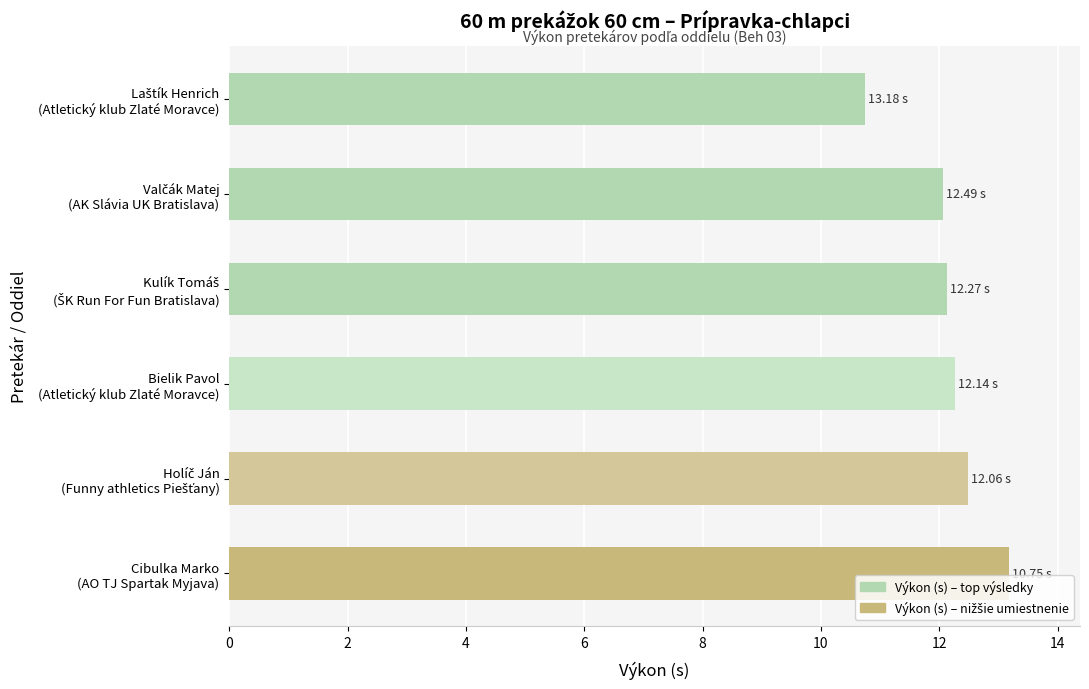

What is the sum of all values?

72.9